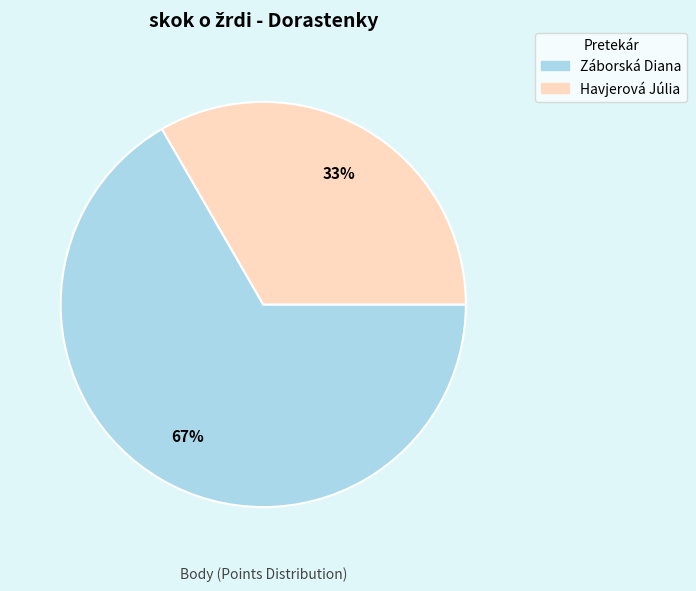

Is there any slice that represents more than half of the pie?

Yes